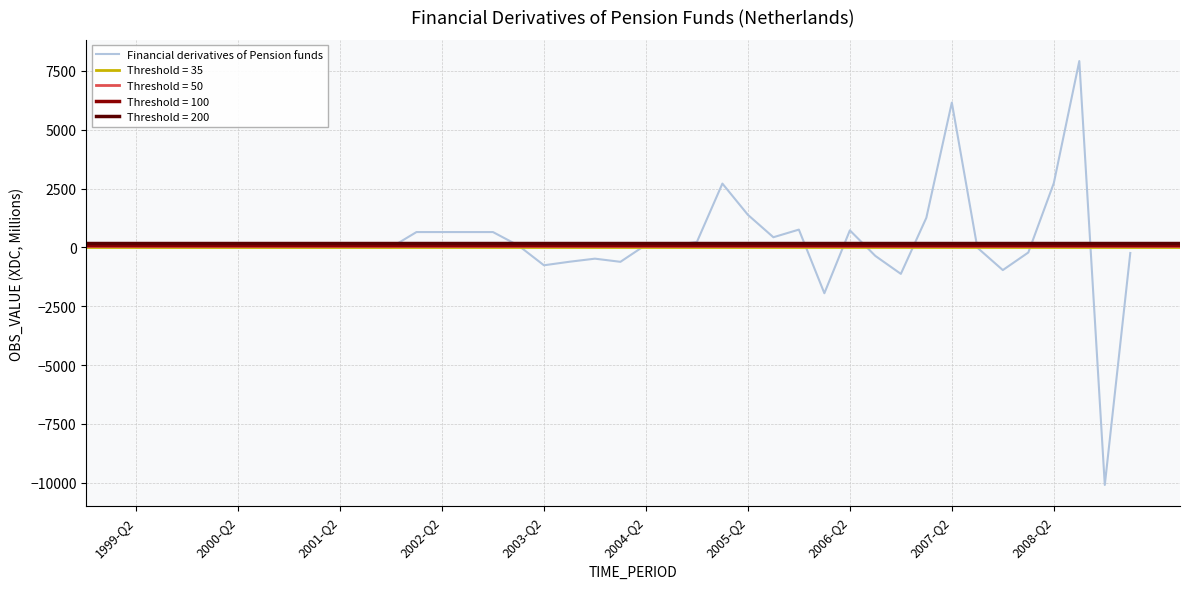

What is the sum of all values?

9737